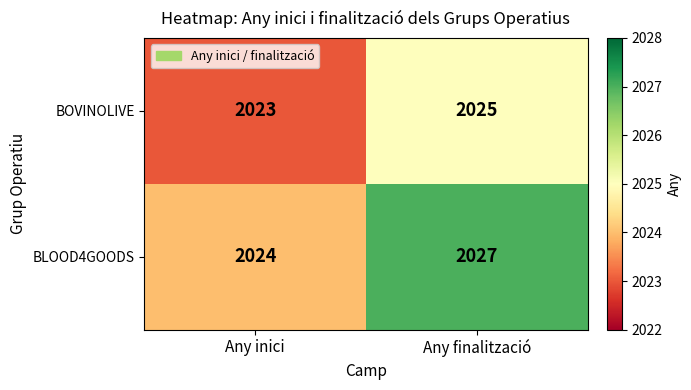

What is the approximate value of BLOOD4GOODS at Any finalització?

2027